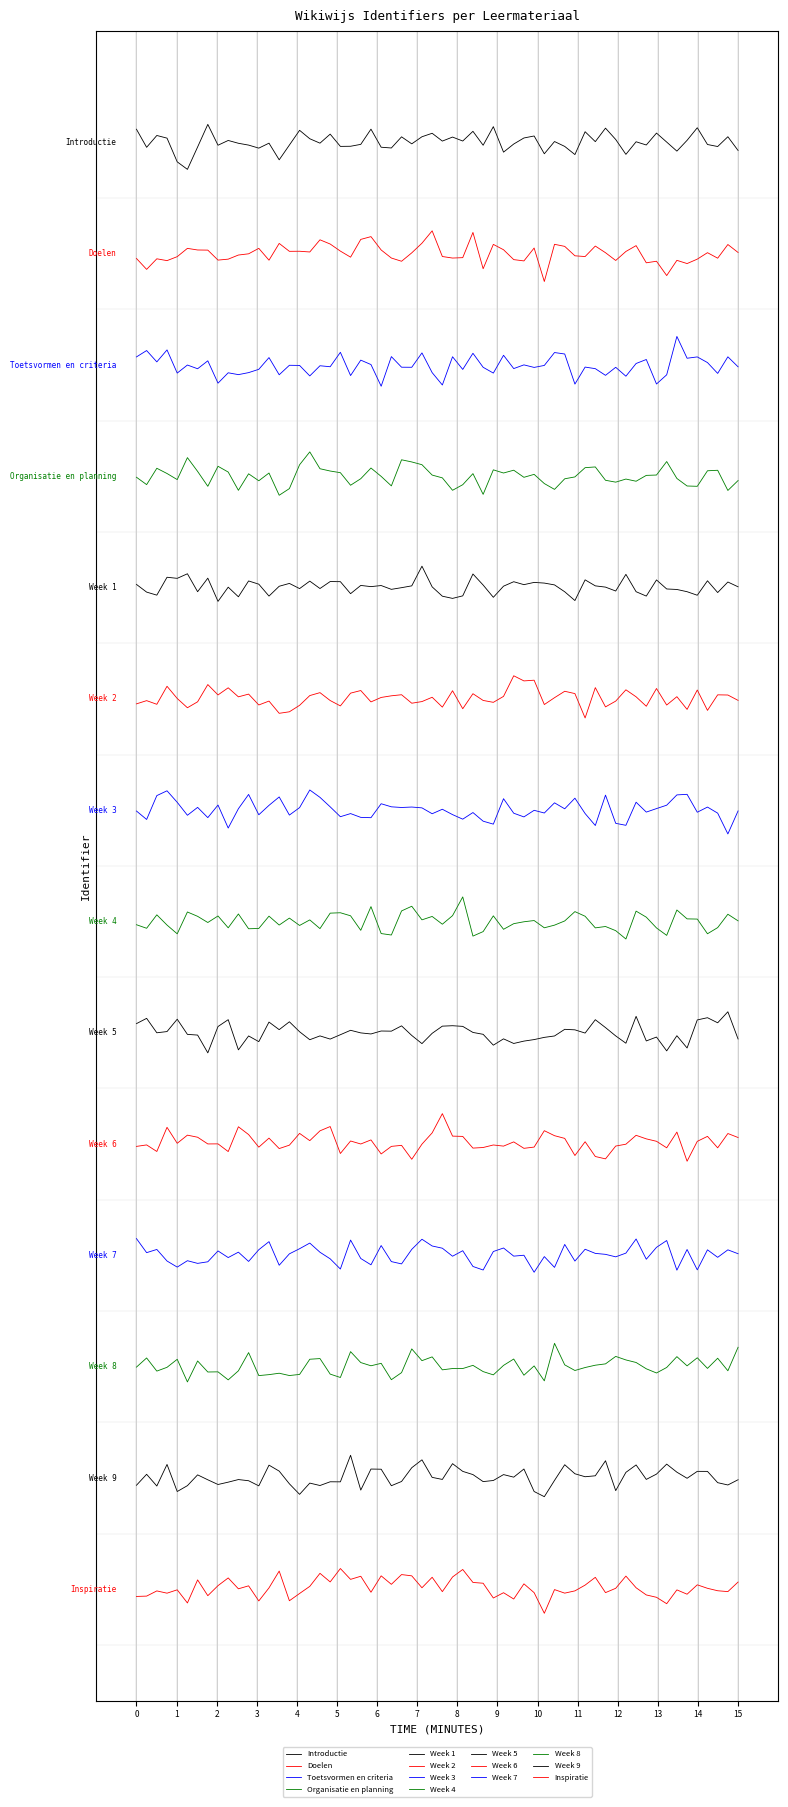

Does the chart display data point markers on the line(s)?

No